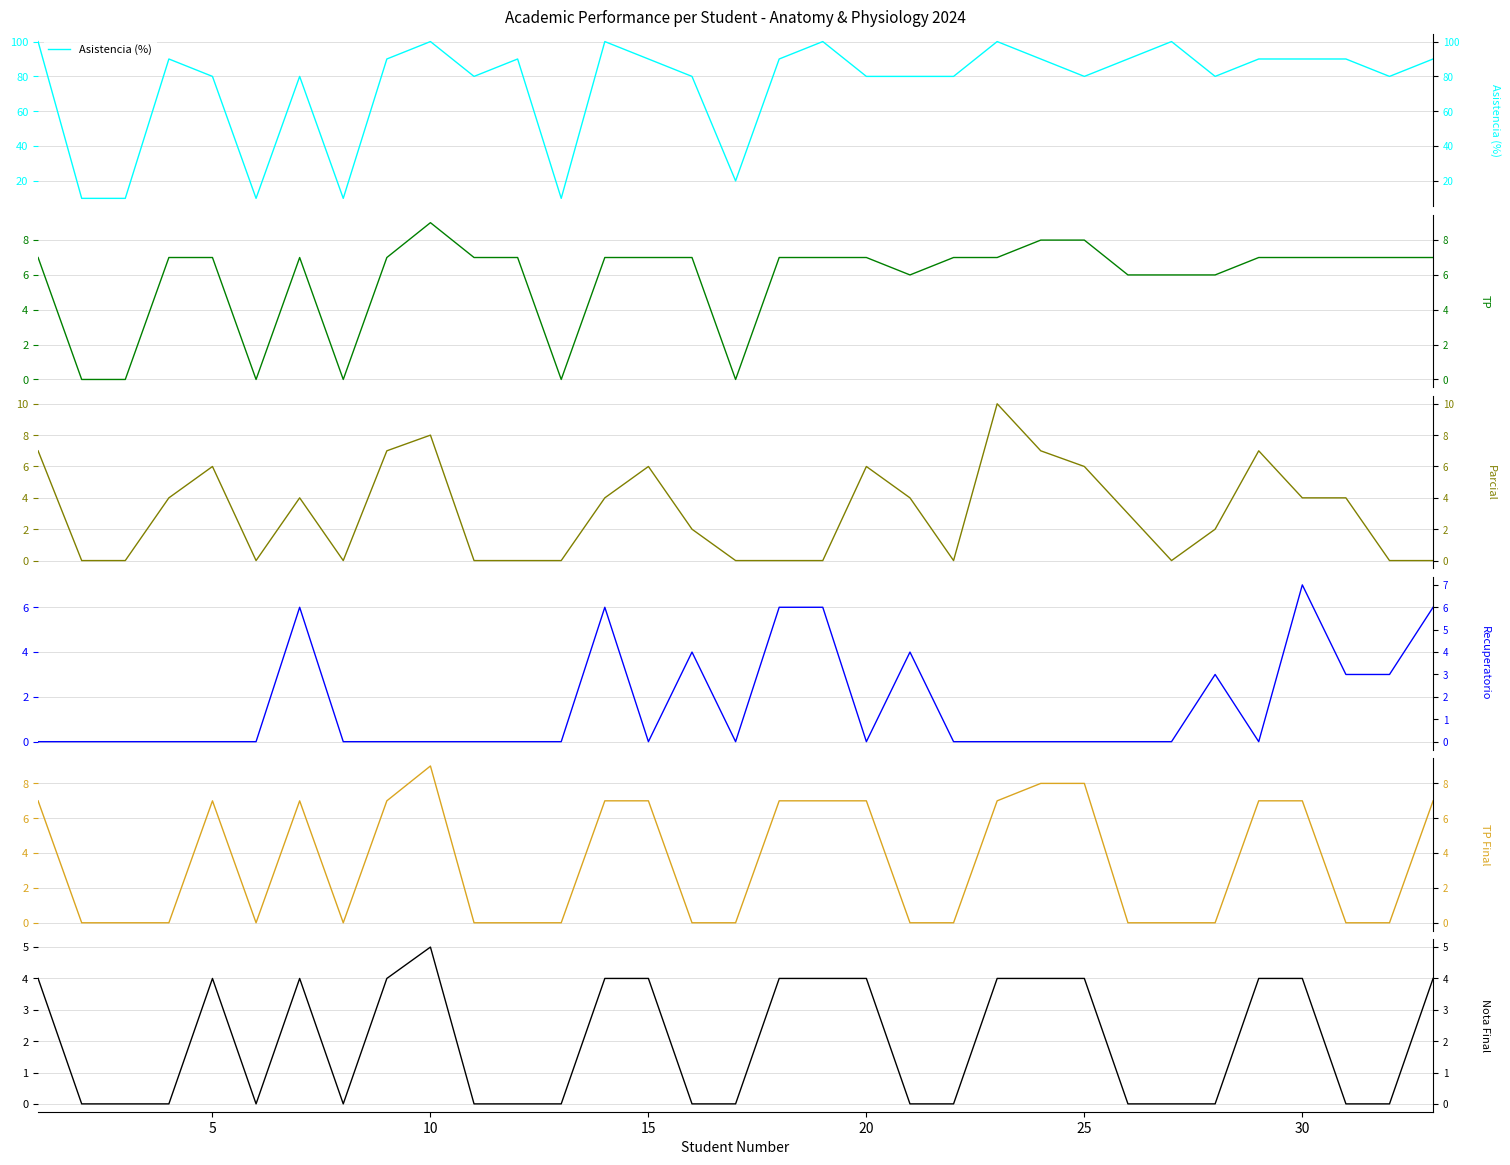

Is it true that Asistencia (%) equals 141 at 31?

False